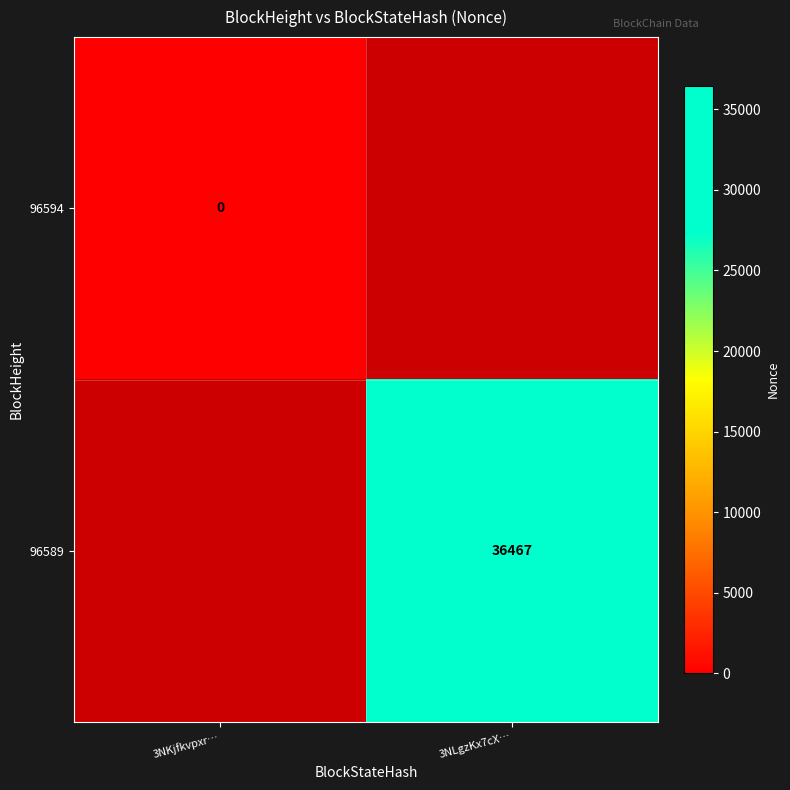

At which label is 96594 closest to 0?

3NKjfkvpxr…